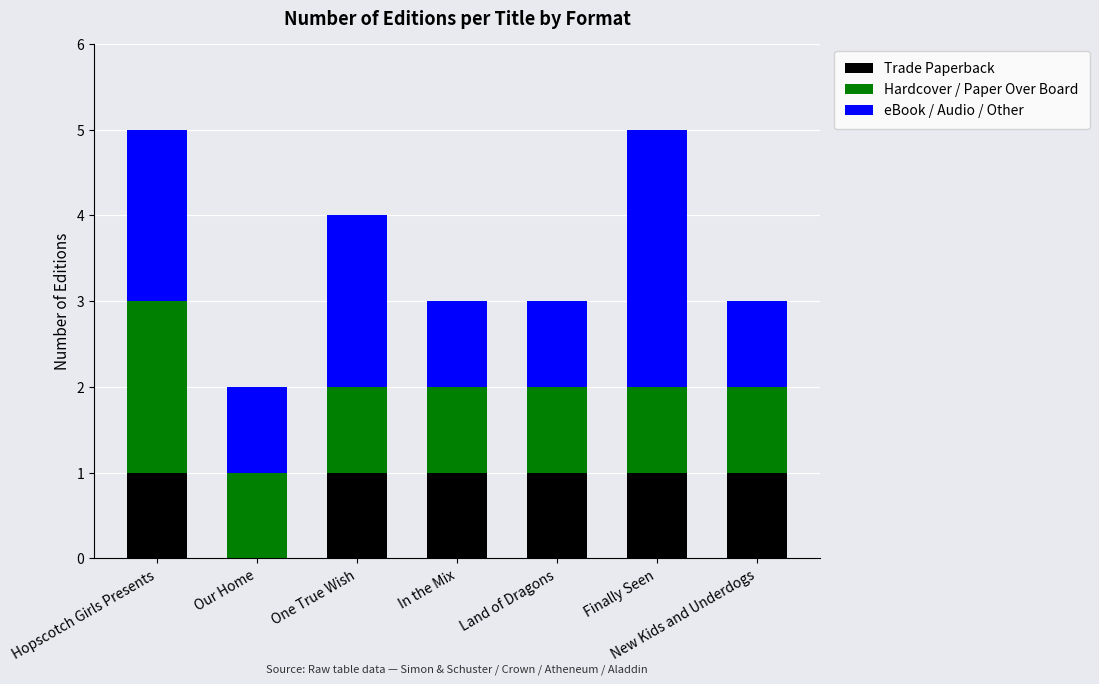

What is the total value across all series at In the Mix?

3